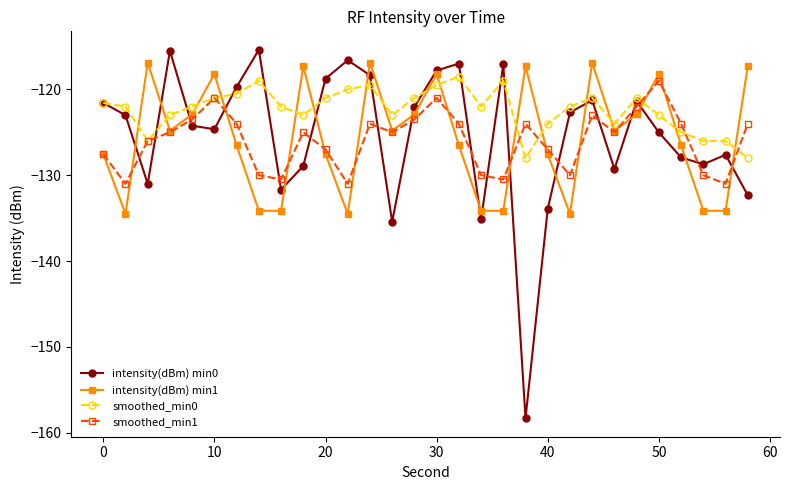

What is the value of the smoothed_min1 point at the 17th from the left?

-124.0